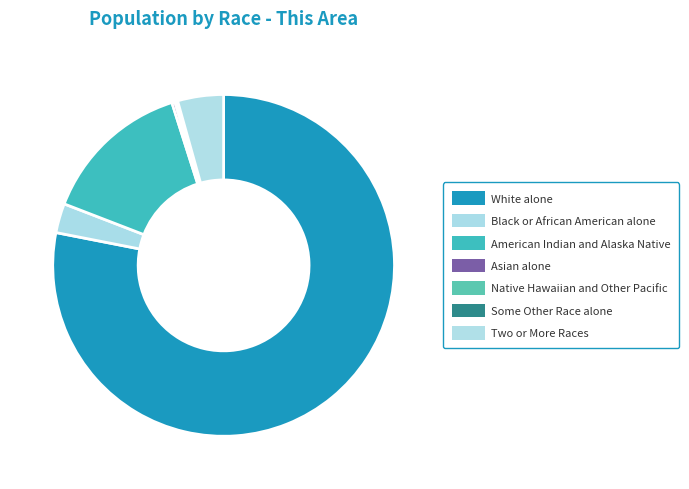

Count the number of slices in the pie.

7